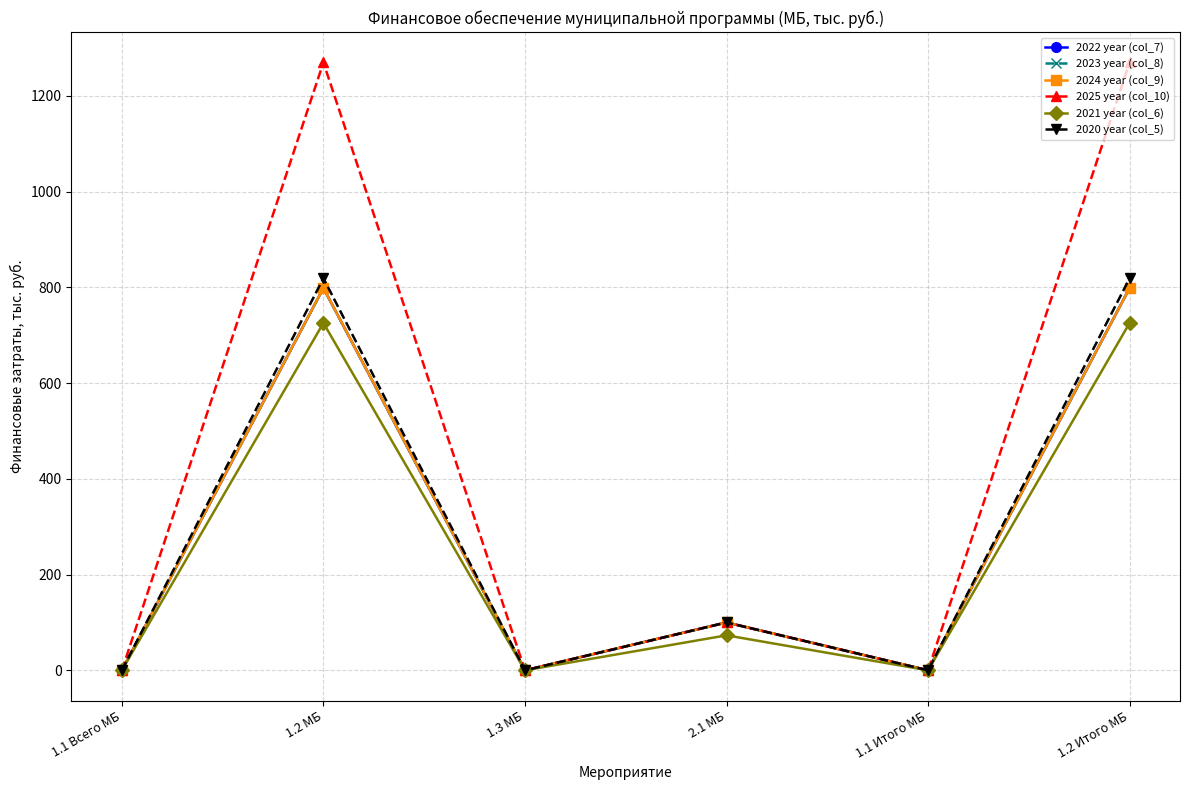

Is this an area chart (filled region under the line)?

No